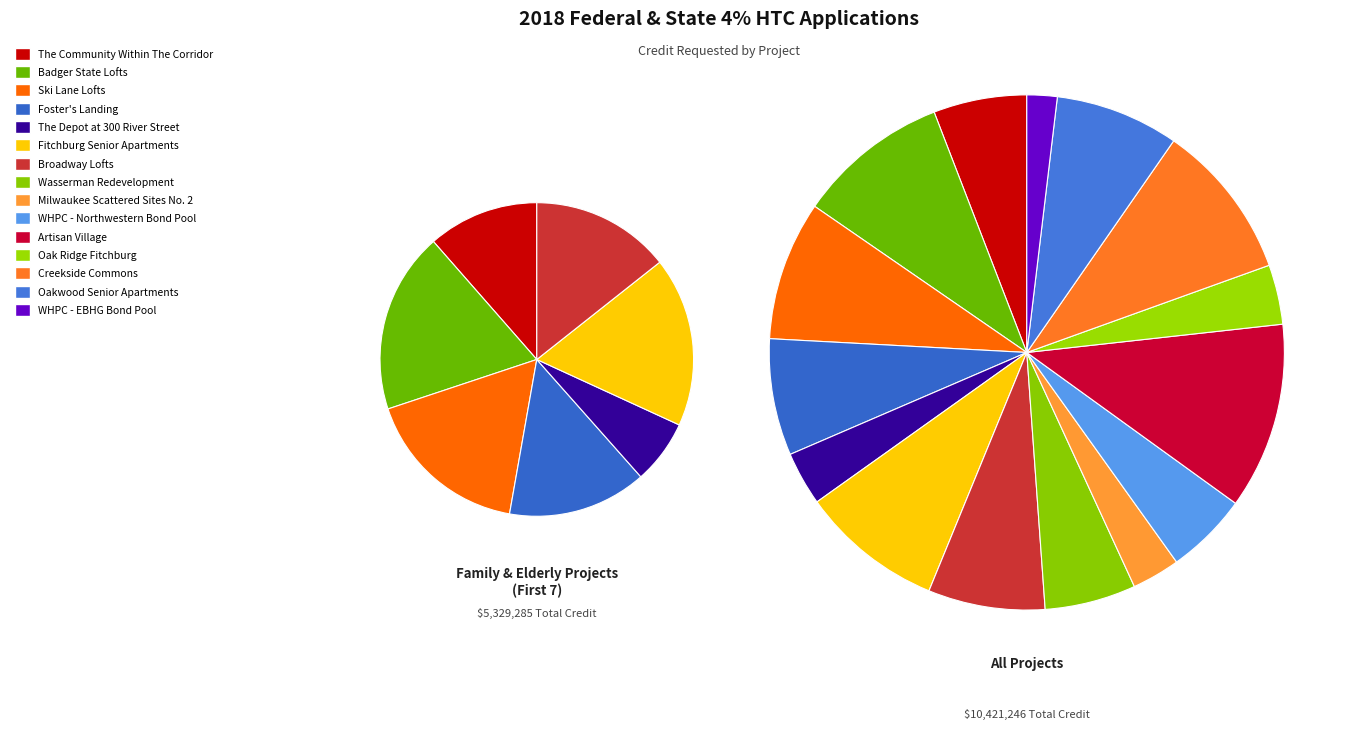

How many slices are in this pie chart?

15